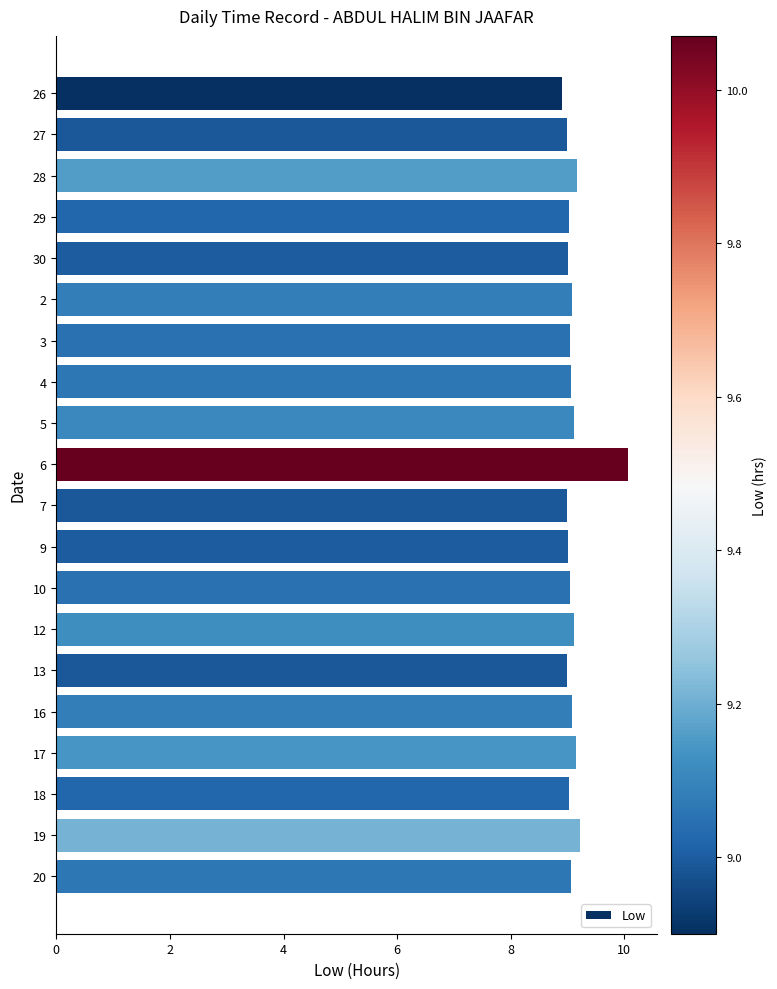

What is the smallest value displayed?

8.9